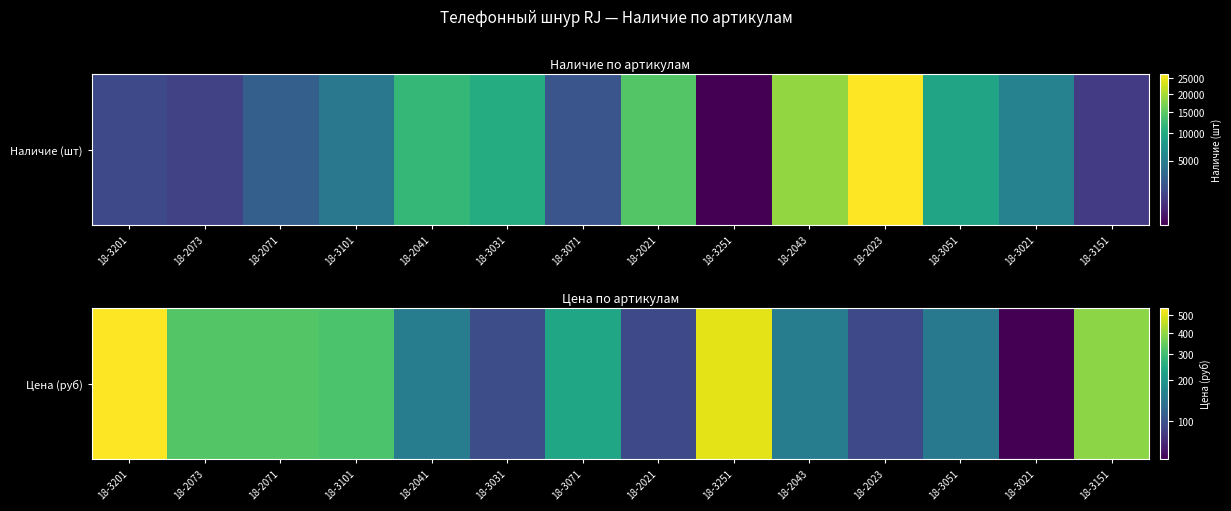

What is the sum of the values at 18-2071 and 18-2043?

476.1